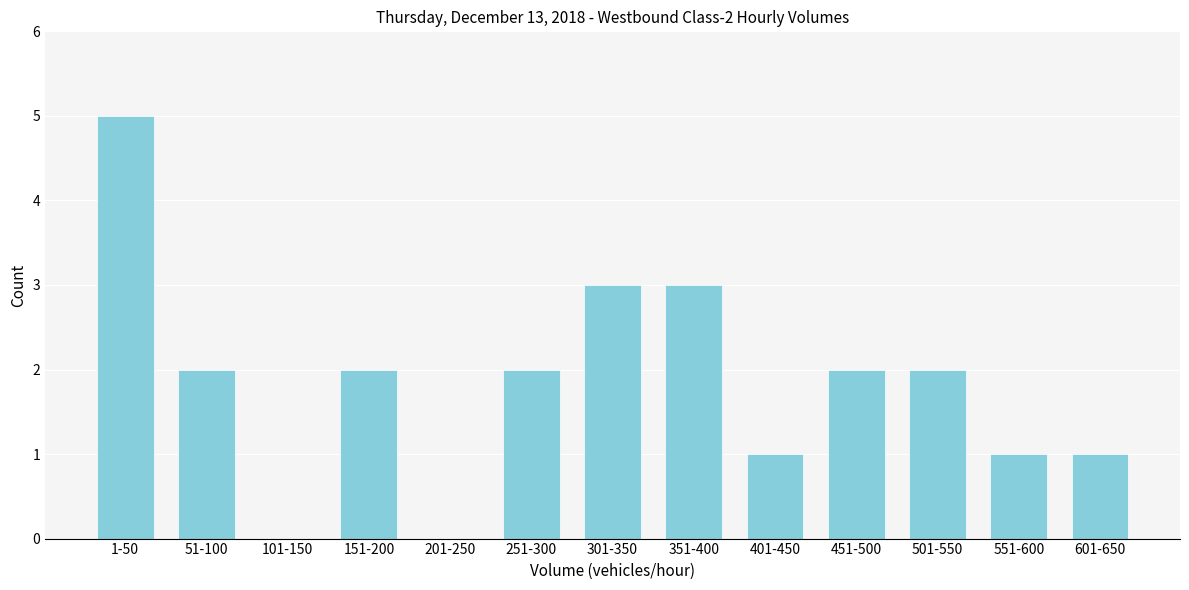

Reading right to left, extract all data points from this chart.

601-650=1	551-600=1	501-550=2	451-500=2	401-450=1	351-400=3	301-350=3	251-300=2	201-250=0	151-200=2	101-150=0	51-100=2	1-50=5